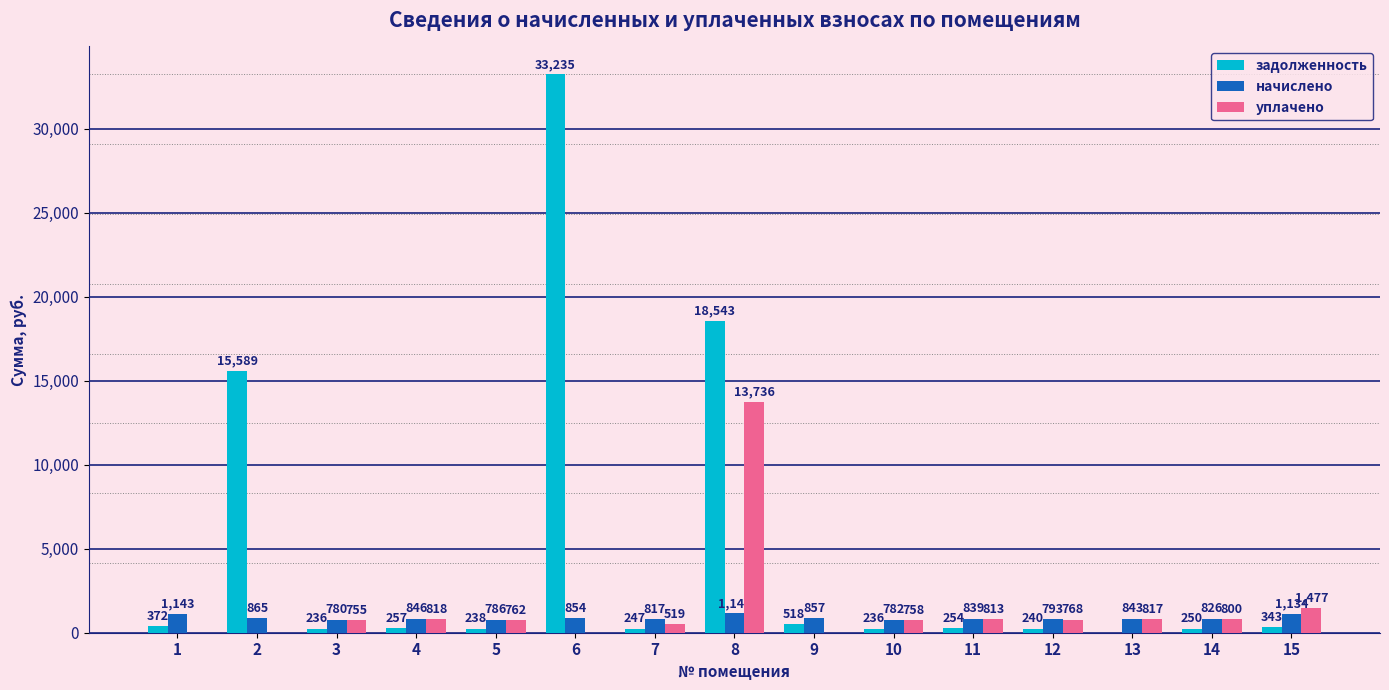

At which category is the sum across all series the highest?

6